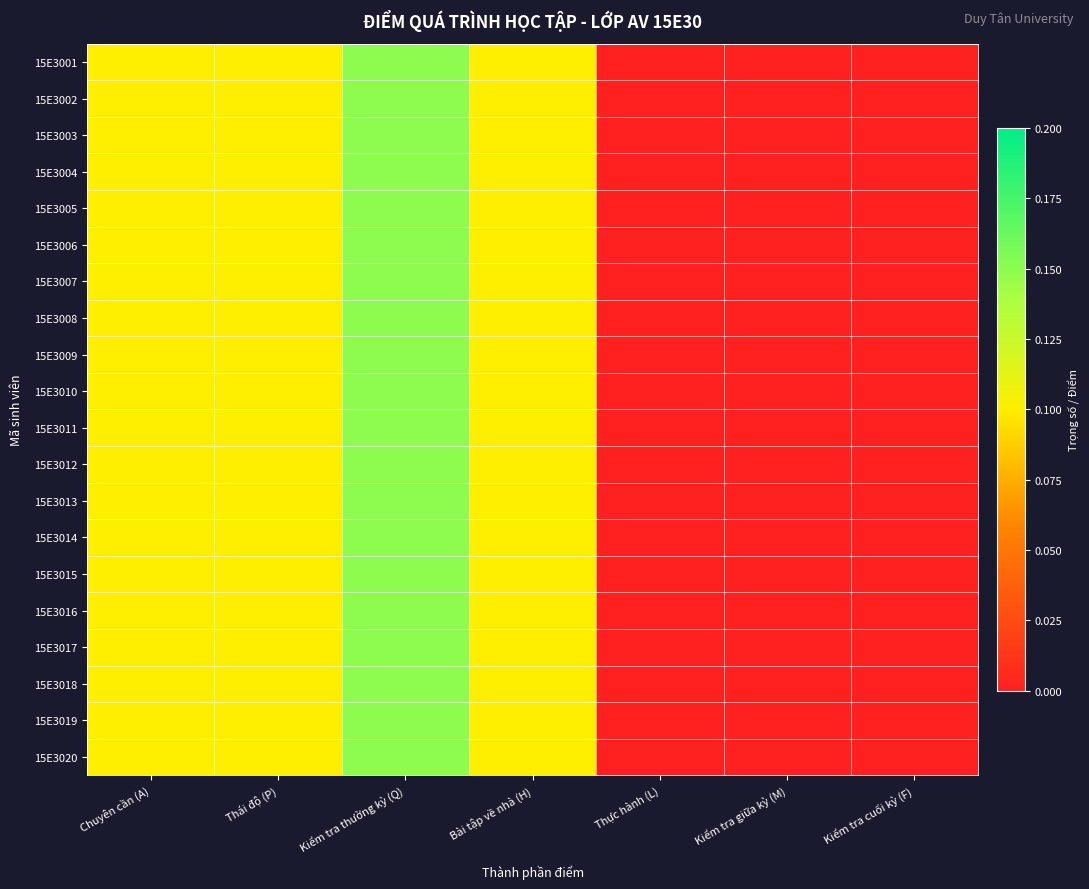

What is the total value across all series at Bài tập về nhà (H)?

2.0